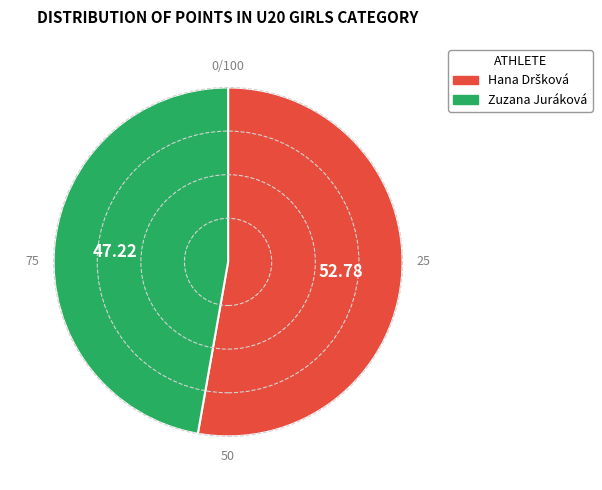

What is the smallest slice in the pie chart?

Zuzana Juráková